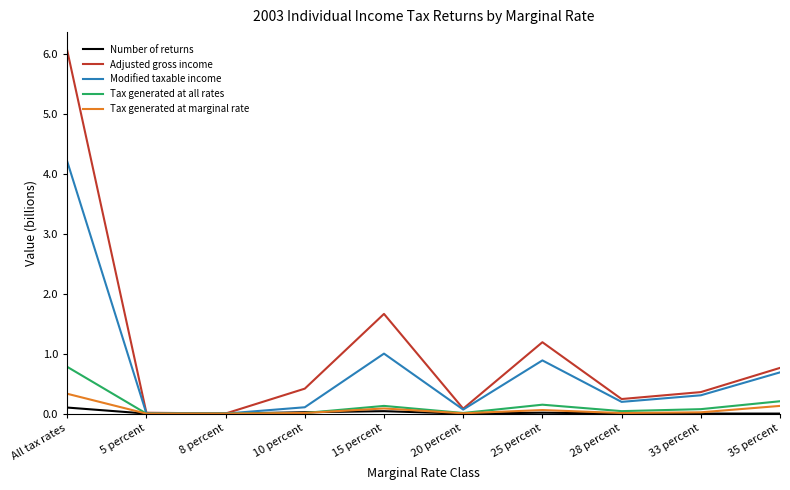

What position from the left is 33 percent?

9